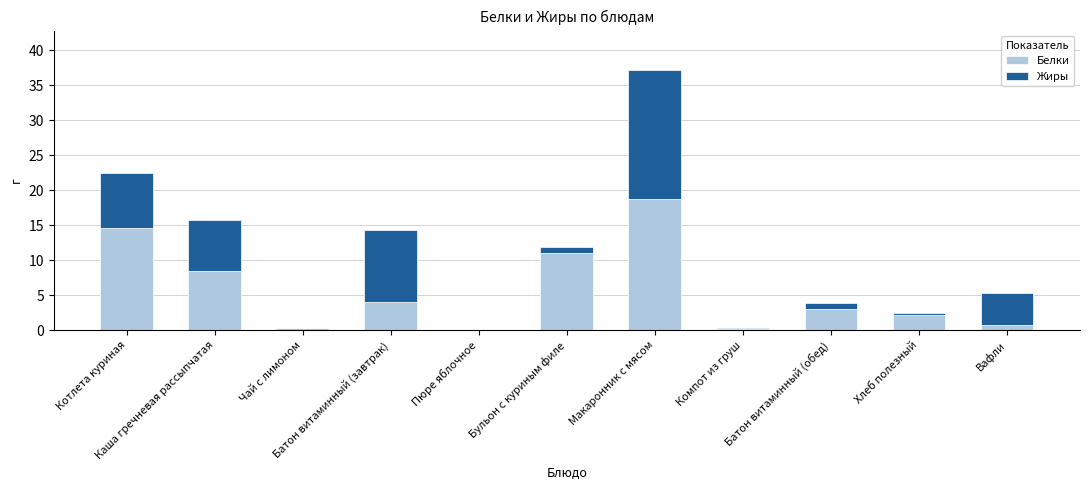

What is the difference between the Белки values at Пюре яблочное and Бульон с куриным филе?

11.0